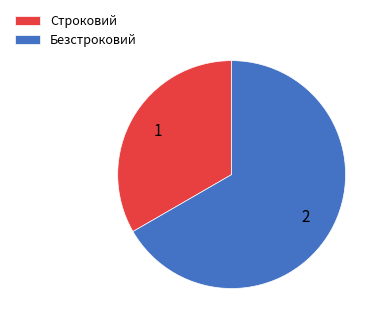

What is the largest slice in the pie chart?

Безстроковий